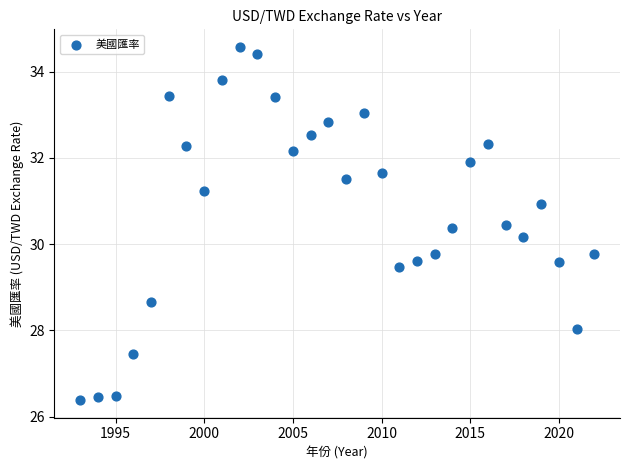

What is the range of Y values (max minus min)?

8.2